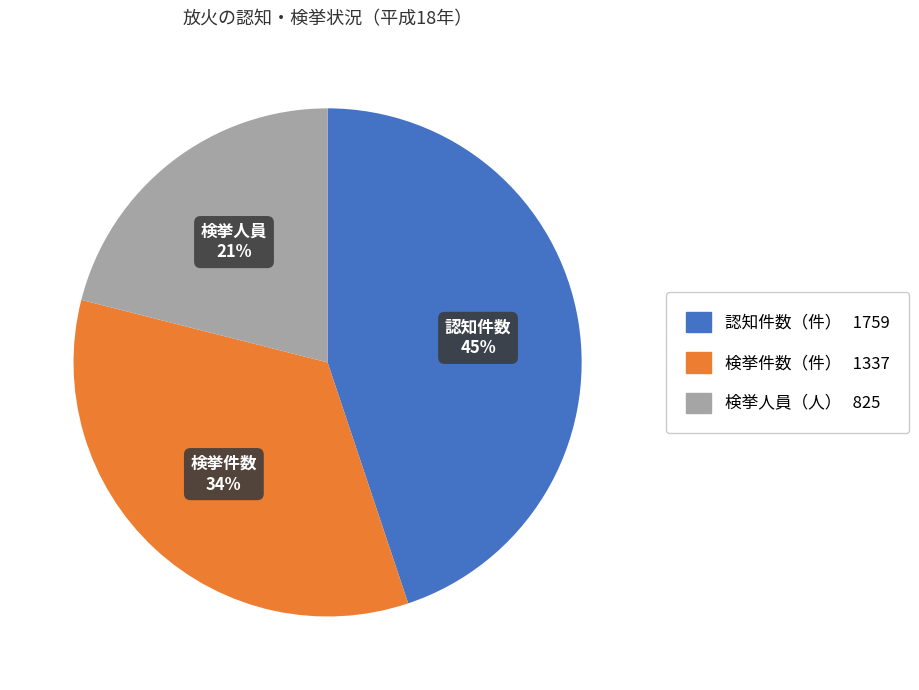

Do 検挙人員（人） and 認知件数（件） together represent more than half of the pie?

Yes